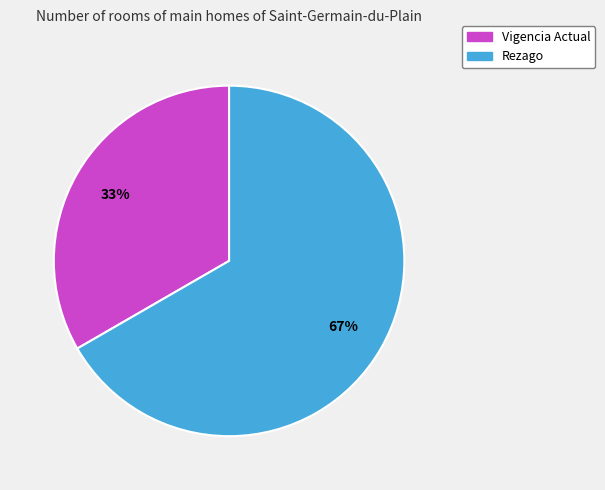

To the nearest percent, what portion does Rezago represent?

67%